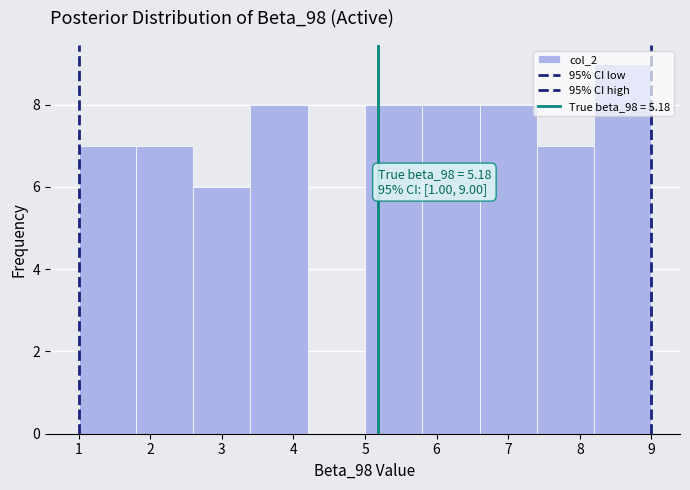

Over which range of the x-axis is the bar tallest?

8.2 to 9.0